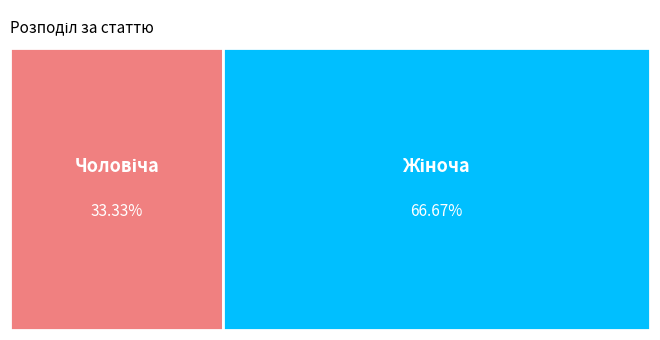

How many slices are in this pie chart?

2